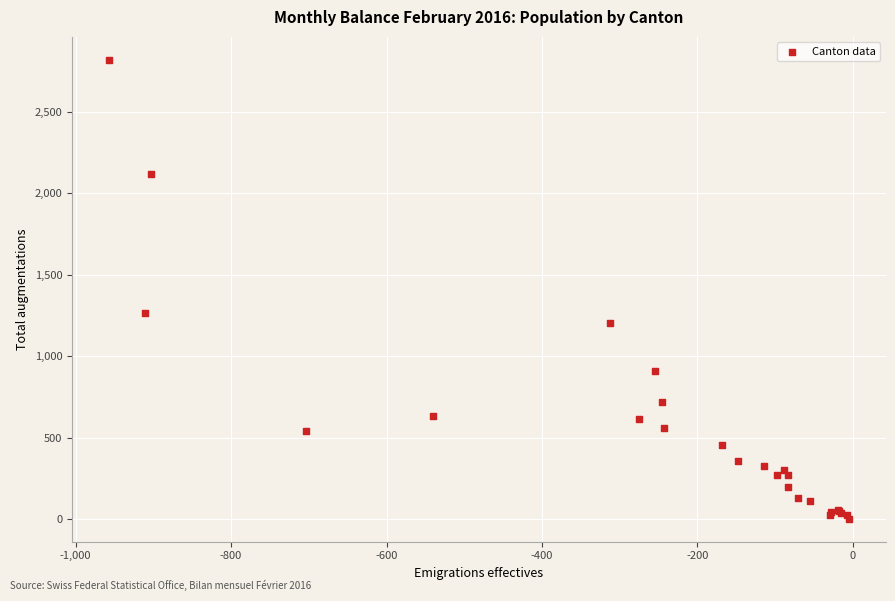

What Y value in the scatter plot is closest to 1411?

1268